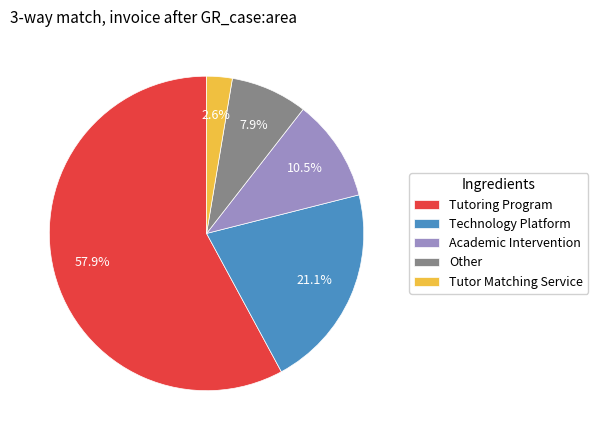

Approximately how many times larger is the value at Academic Intervention compared to Technology Platform?

0.5